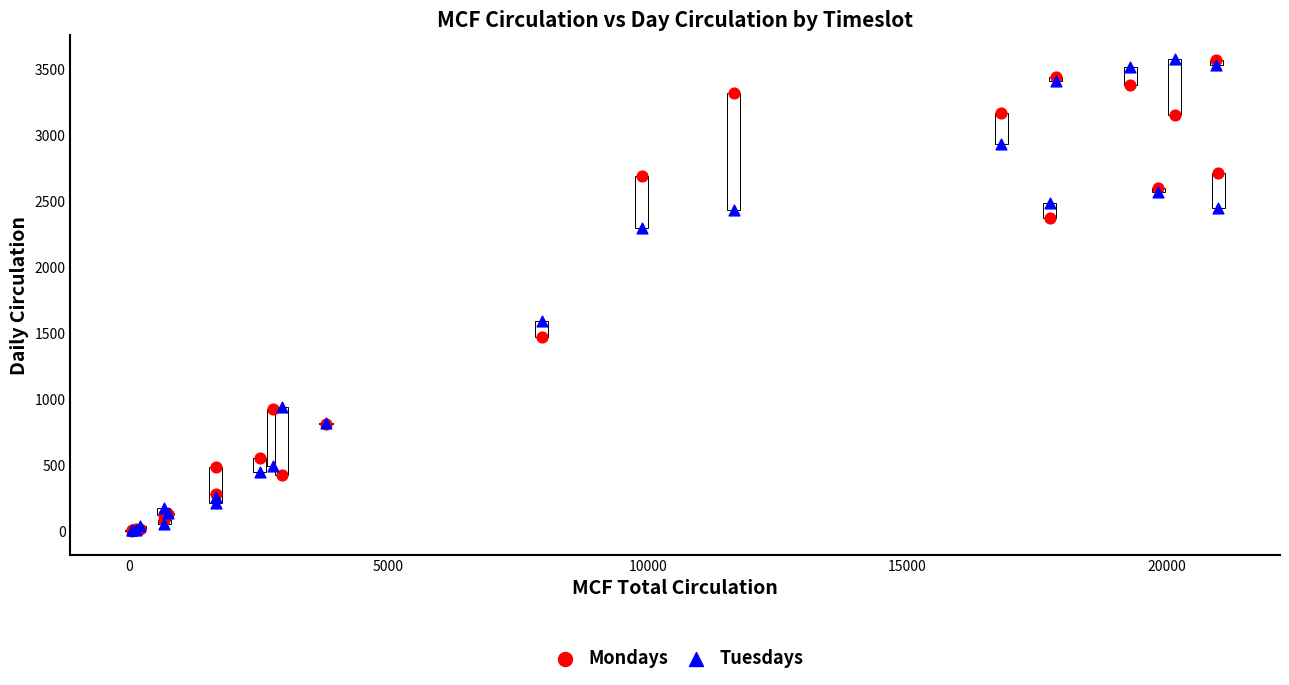

In the Tuesdays series, what Y value is closest to 1793?

1595